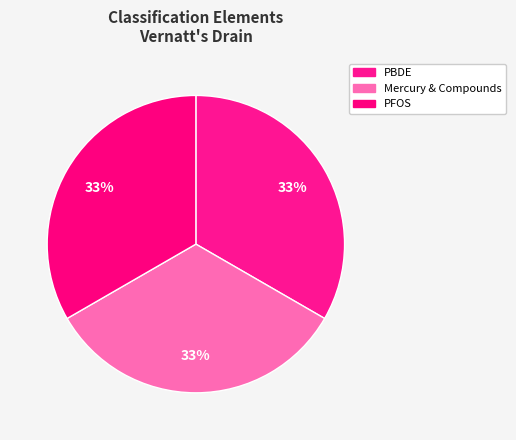

How many segments does this pie chart have?

3